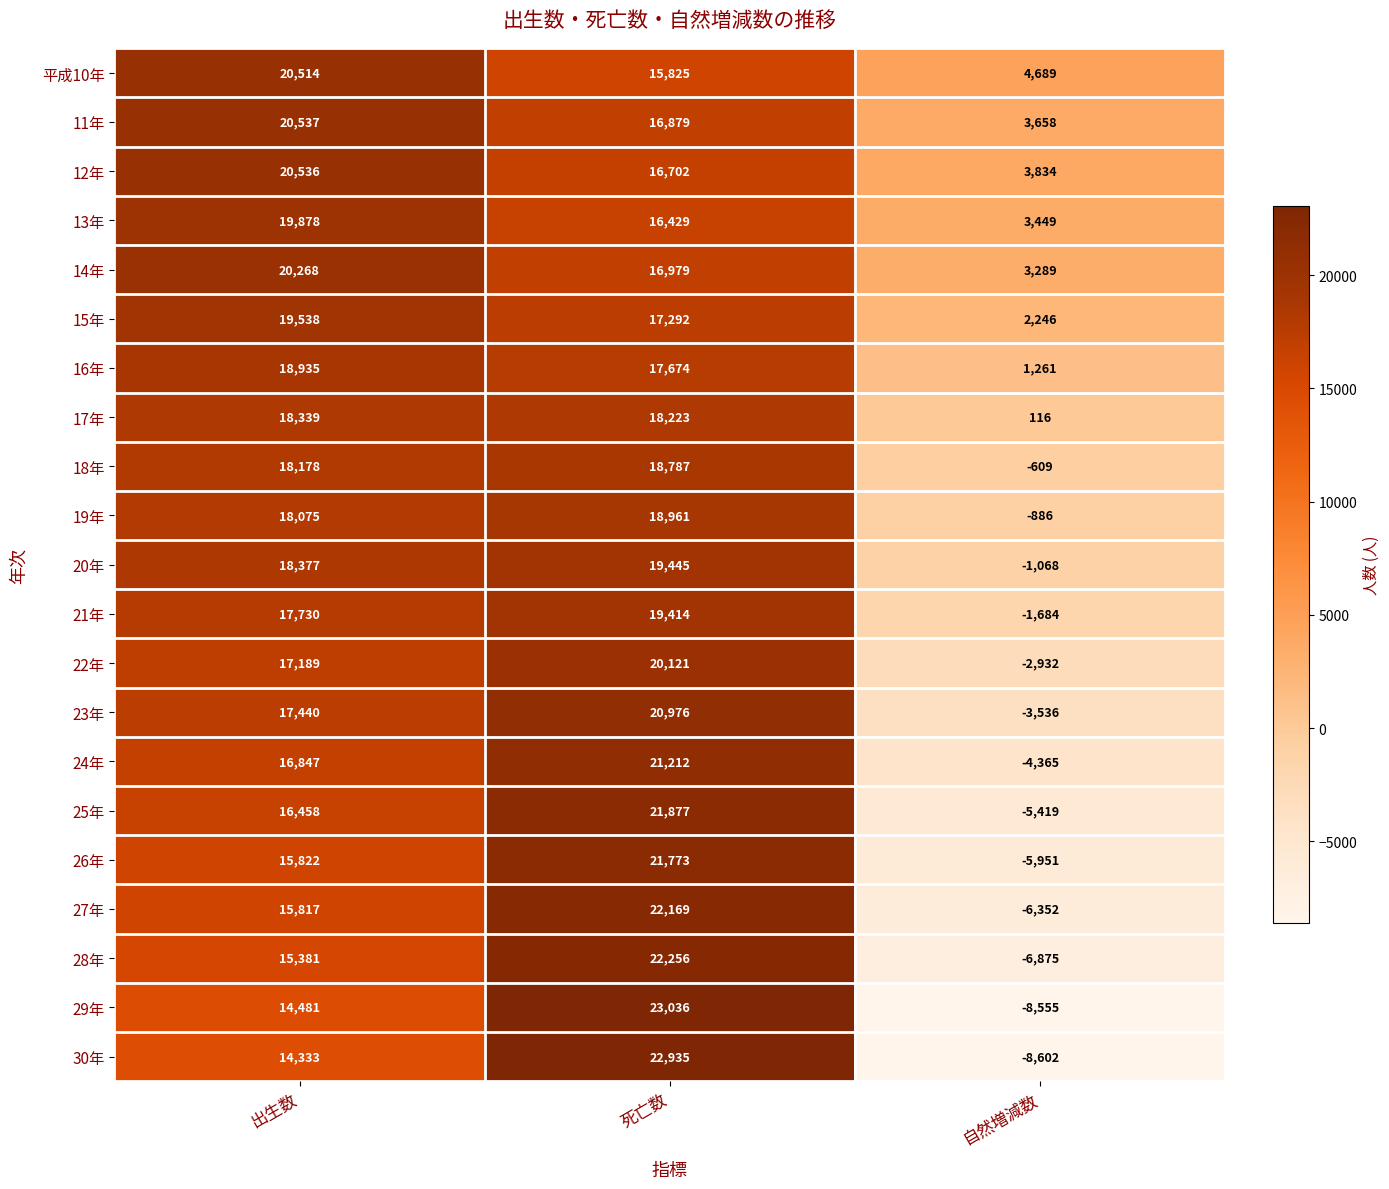

Count the number of data series in this chart.

21